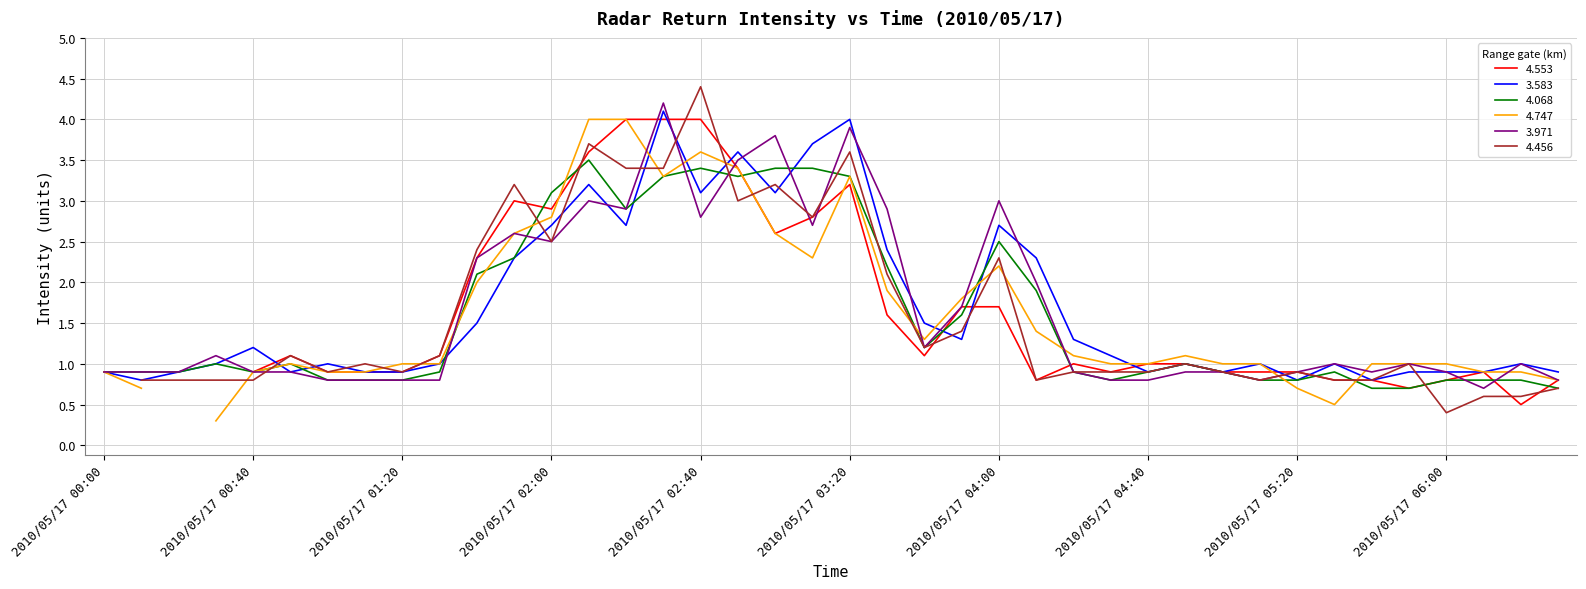

What is the label of the 13th point from the left?

2010/05/17 02:00